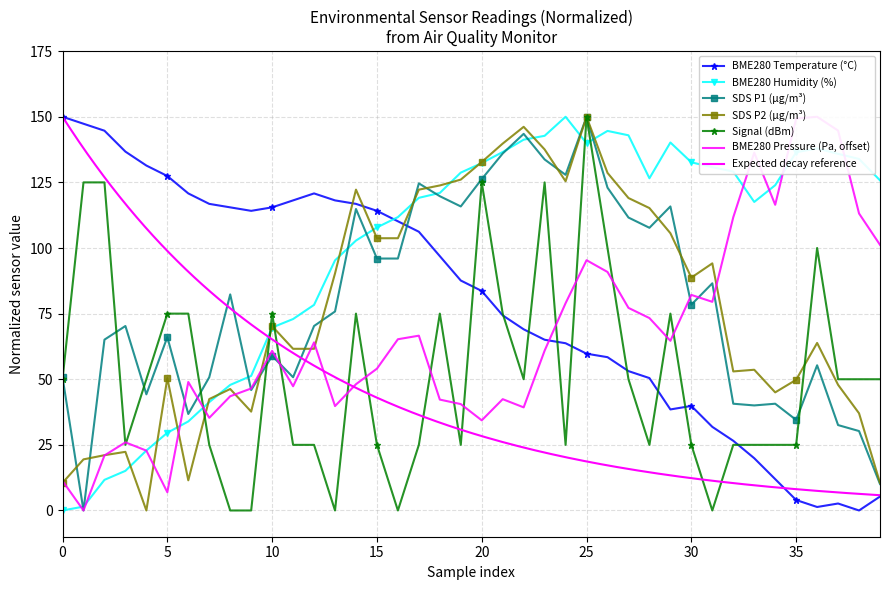

What is the label of the 20th point from the right?

20